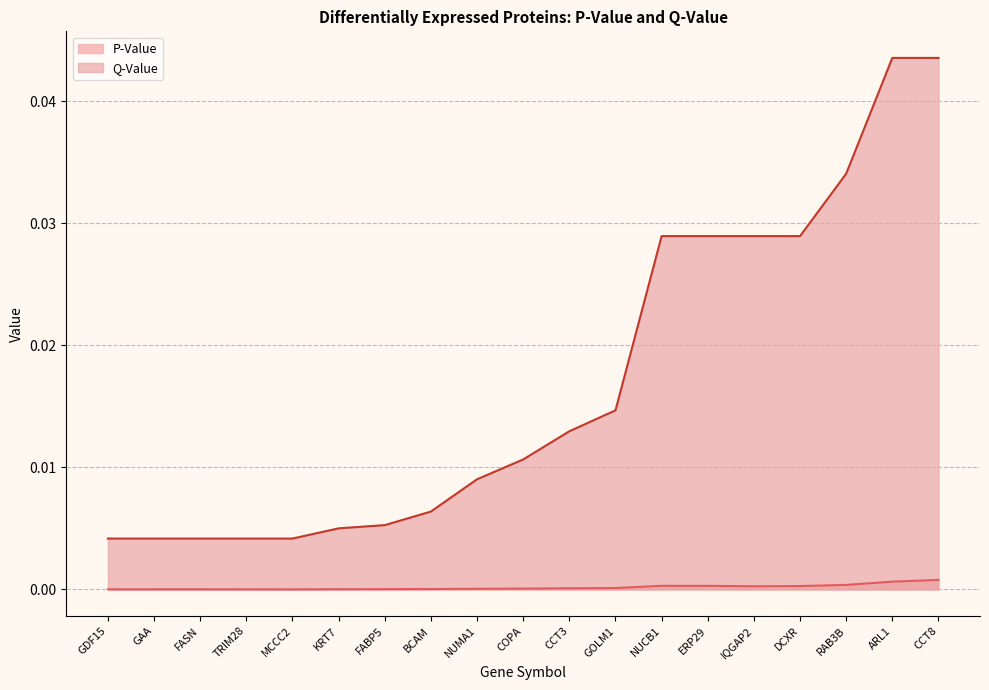

True or false: P-Value has more than 0 interior local peaks.

True